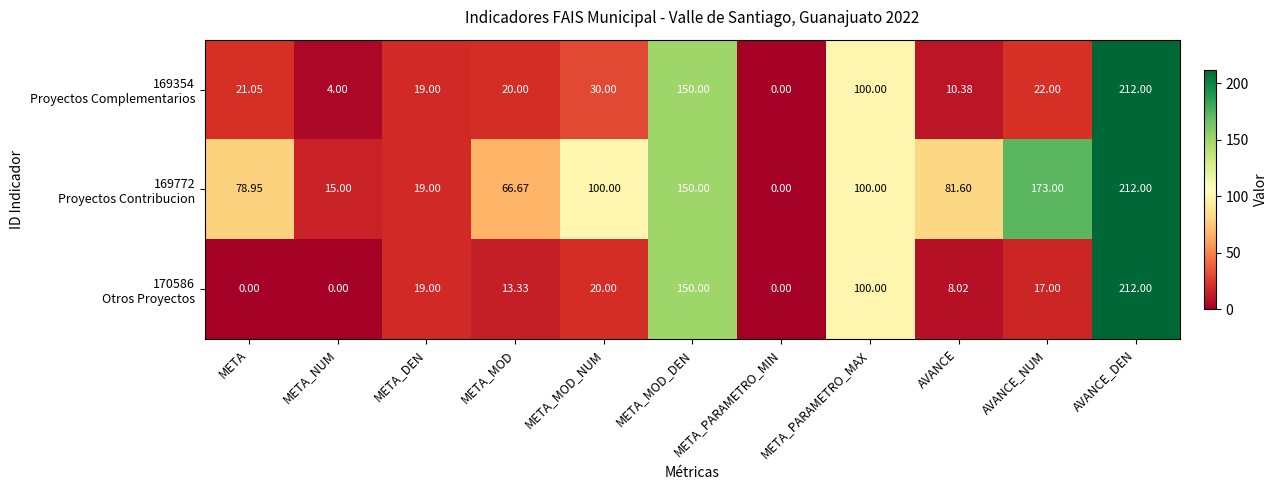

At which category is the sum across all series the highest?

AVANCE_DEN